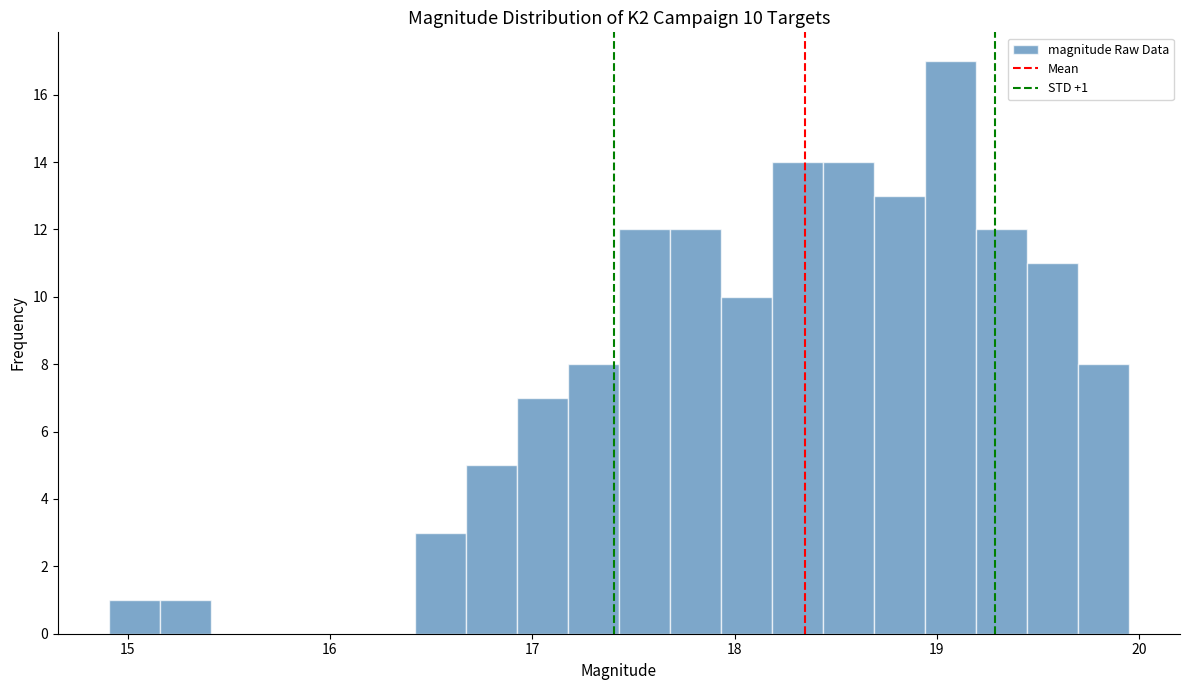

Read against the x-axis, roughly where is the centre of the tallest bar?

19.1